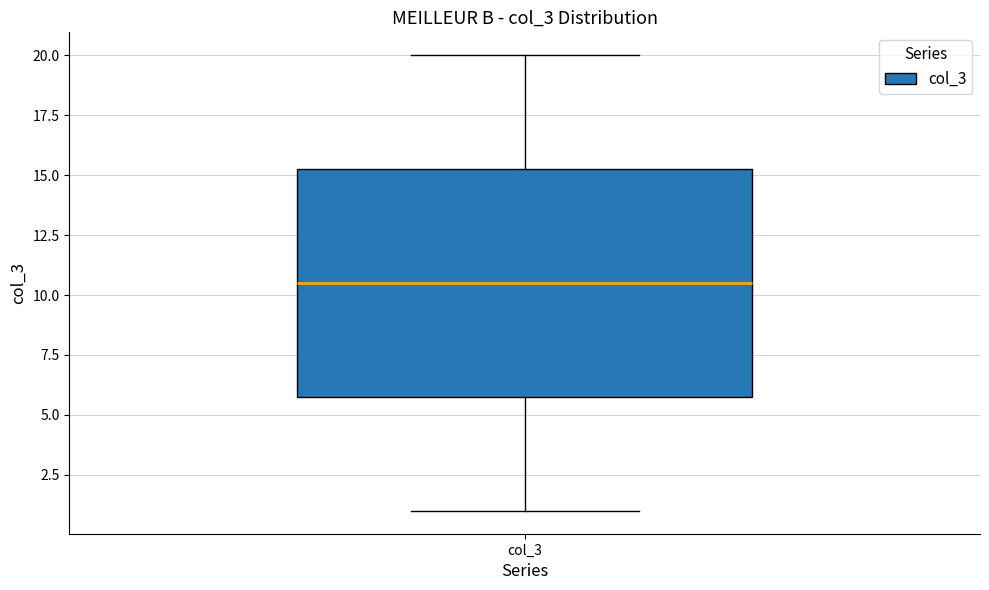

Where is the upper edge of the box for col_3 on the y-axis? The values are not printed on the chart, so give them approximately, as read against the axis.

15.5